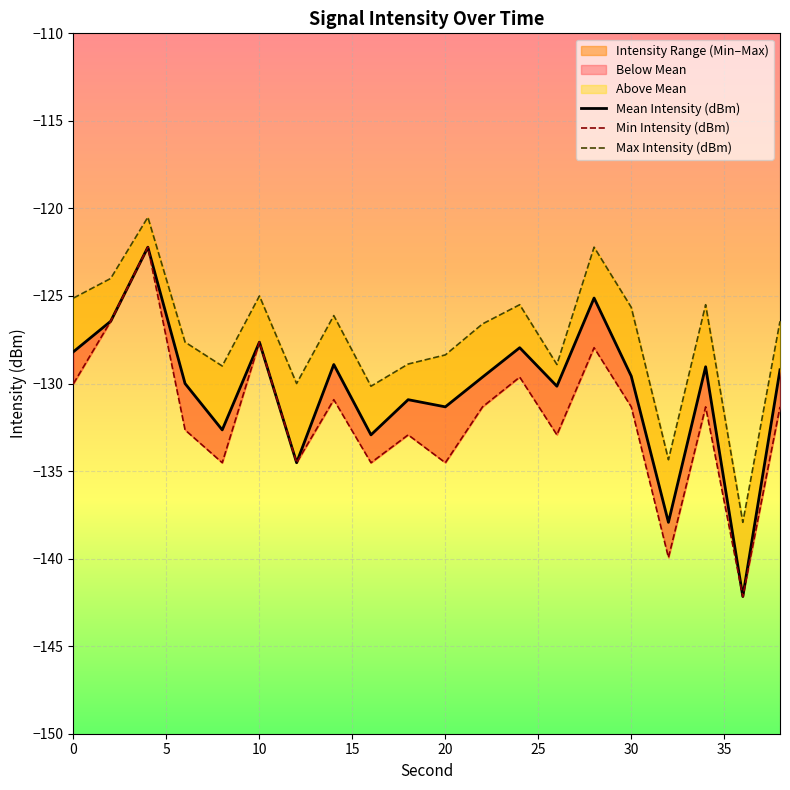

What is the greatest value displayed?

-120.5